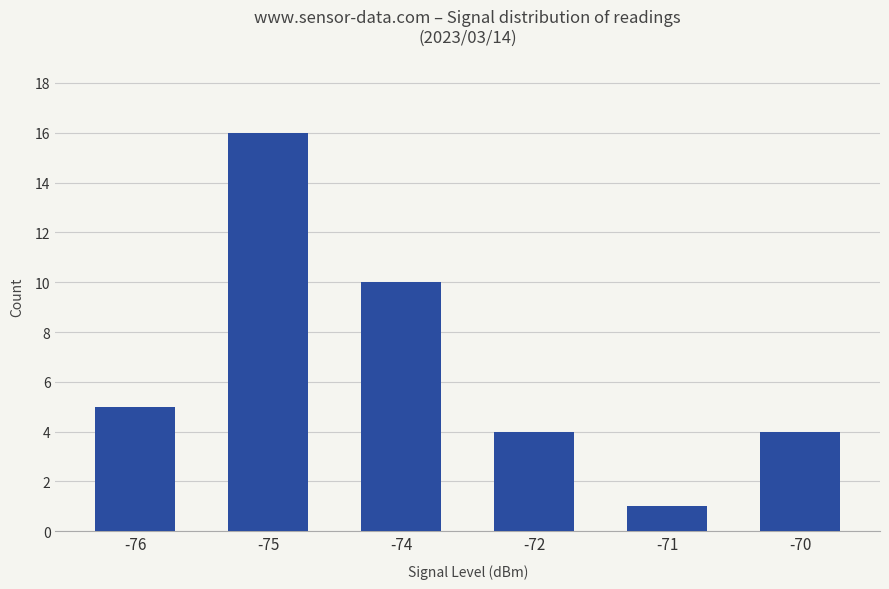

Between -71 and -72, which is larger?

-72